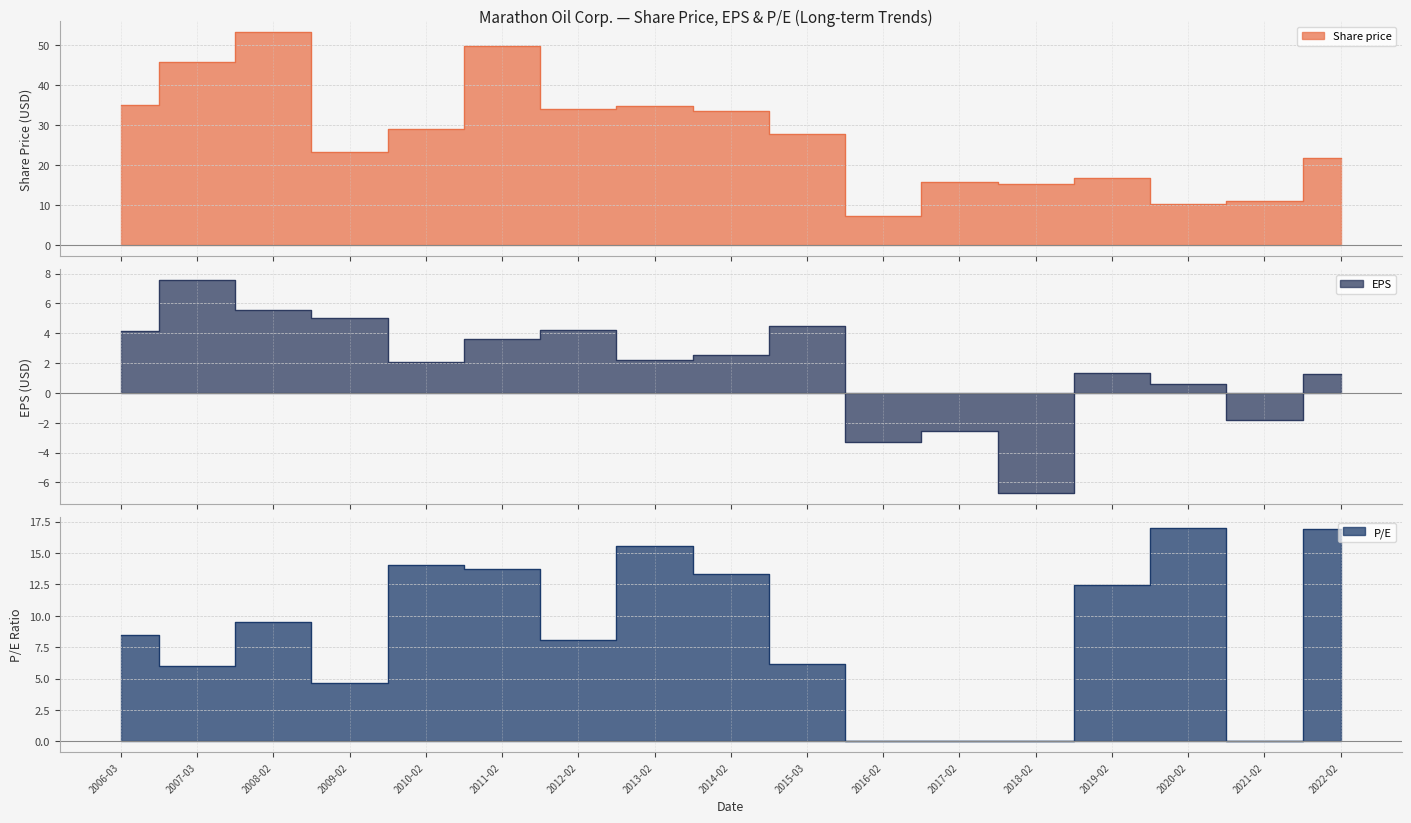

What is the sum of the Share price values at 2019-02 and 2020-02?

26.9